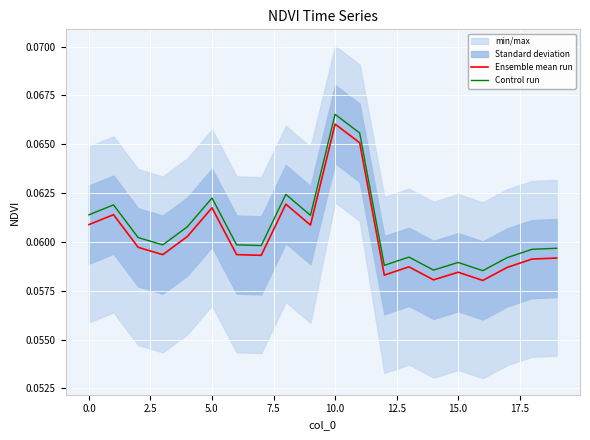

In Control run, how many points are lower than both neighbors (excluding endpoints)?

6